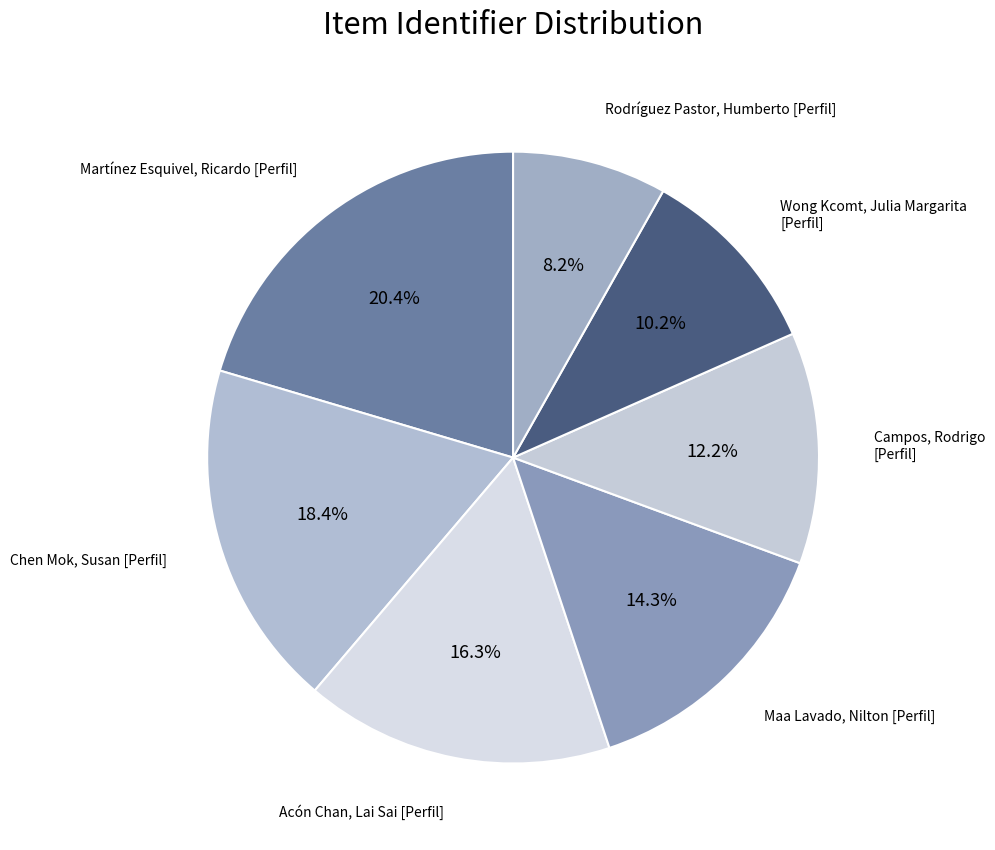

Count the number of slices in the pie.

7